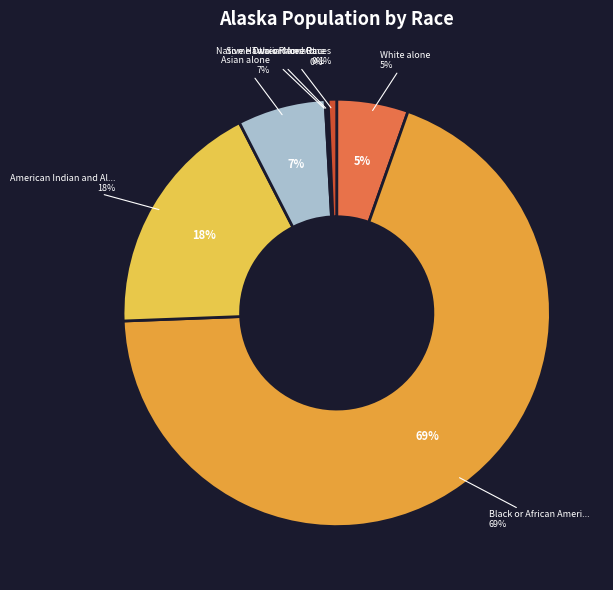

Is there any slice that represents more than half of the pie?

Yes